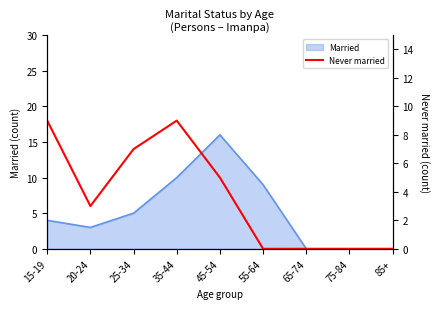

How many points are lower than both their immediate neighbors (excluding endpoints)?

1